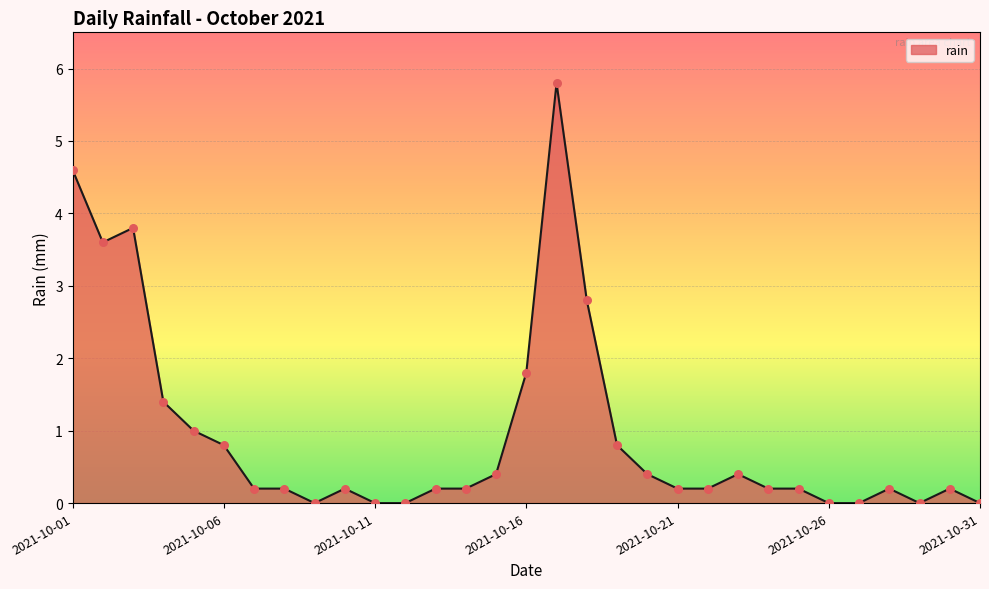

What is the difference between the maximum and minimum values?

5.8